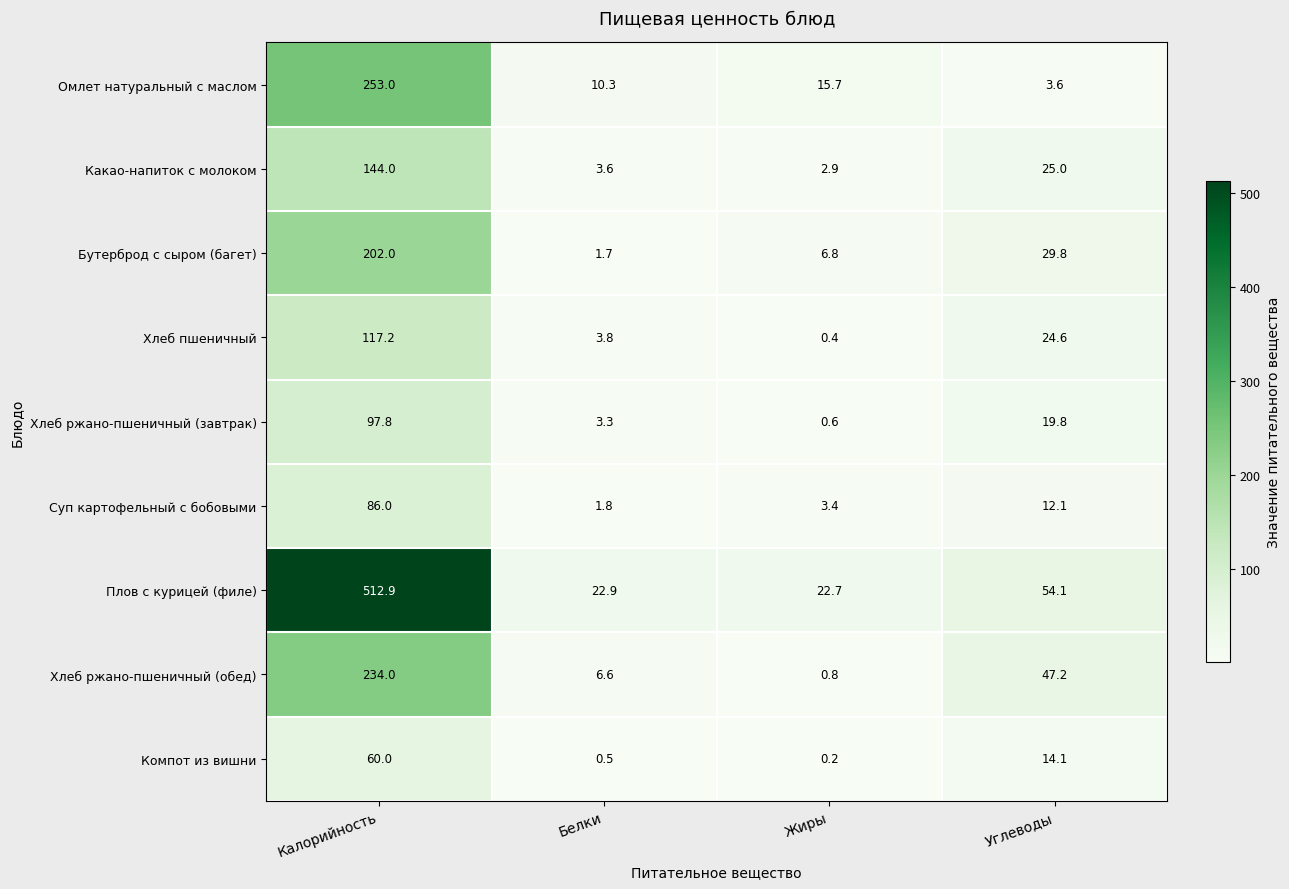

At how many categories does at least one series exceed 404?

1